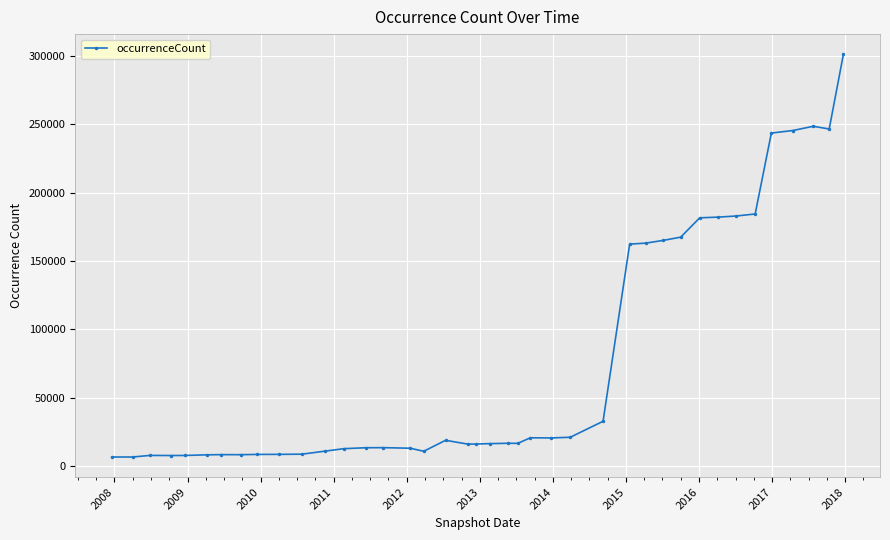

What is the difference between the second highest and minimum values?

242206